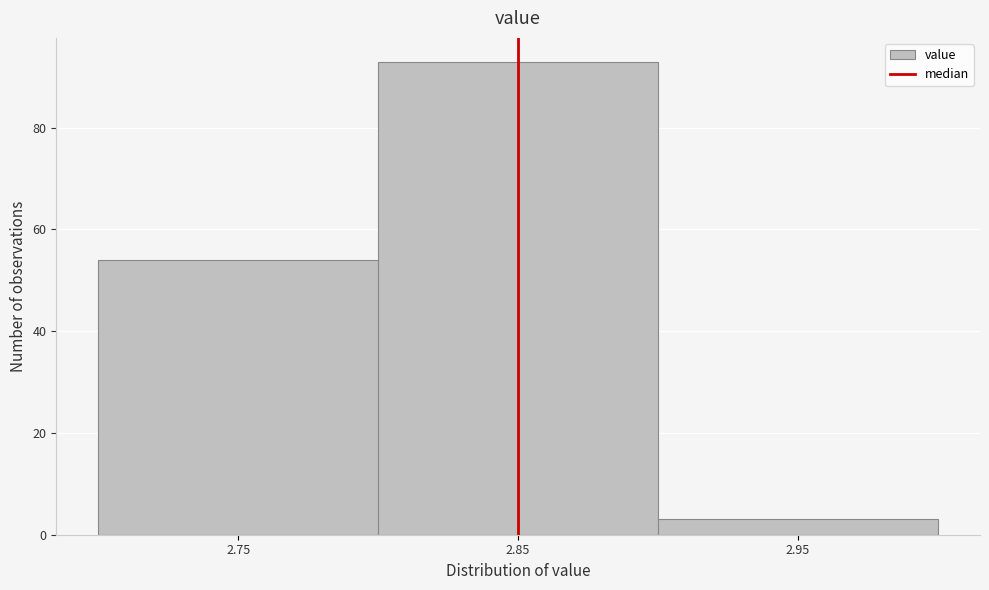

Reading left to right, extract all data points from this chart.

2.75=54	2.85=93	2.95=3